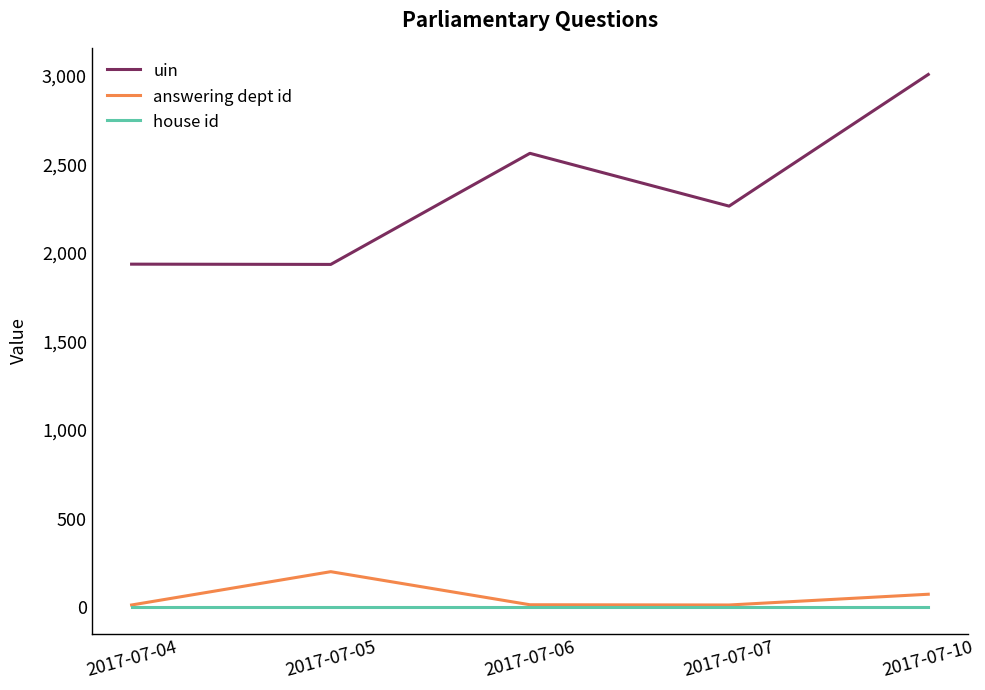

True or false: uin and answering dept id cross at least once.

False